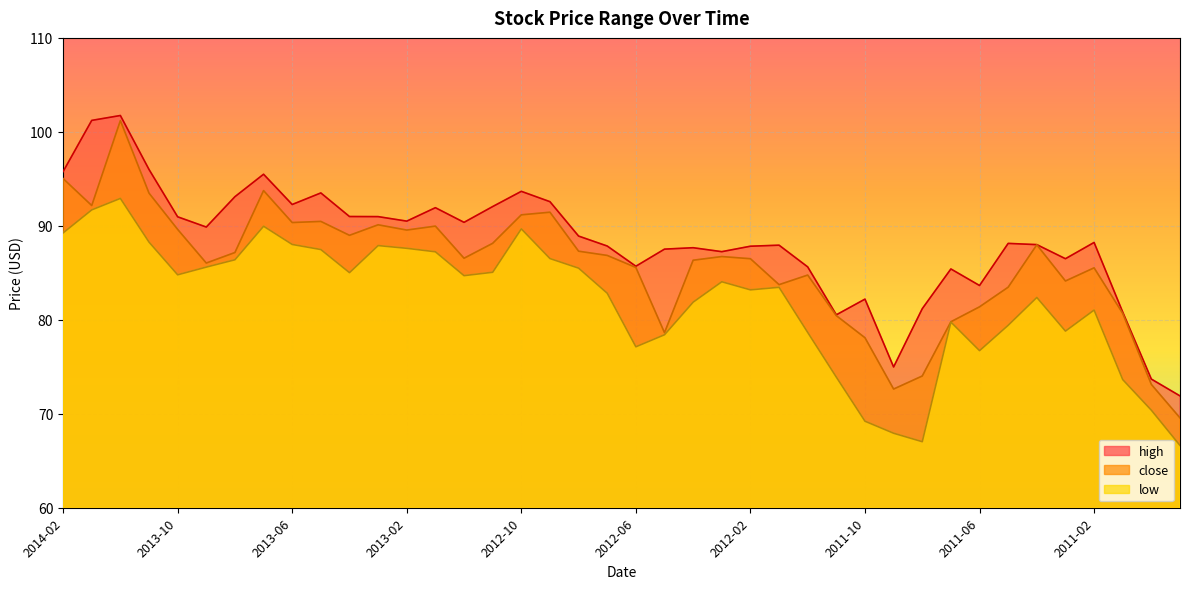

What position from the left is 2012-01?

26